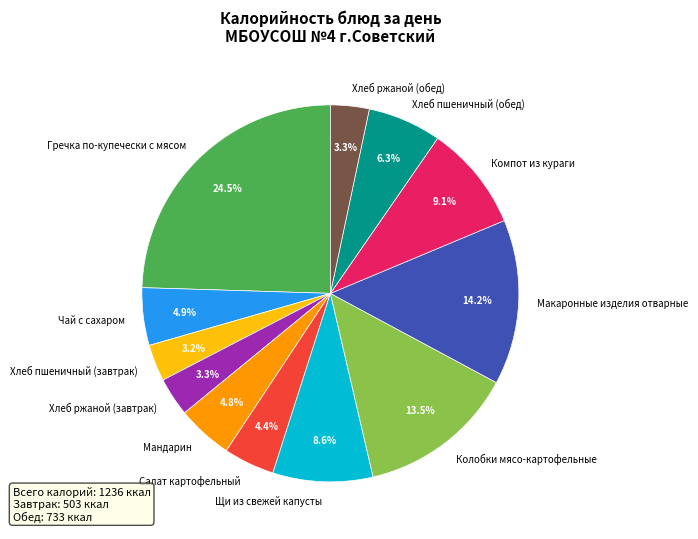

How many segments does this pie chart have?

12